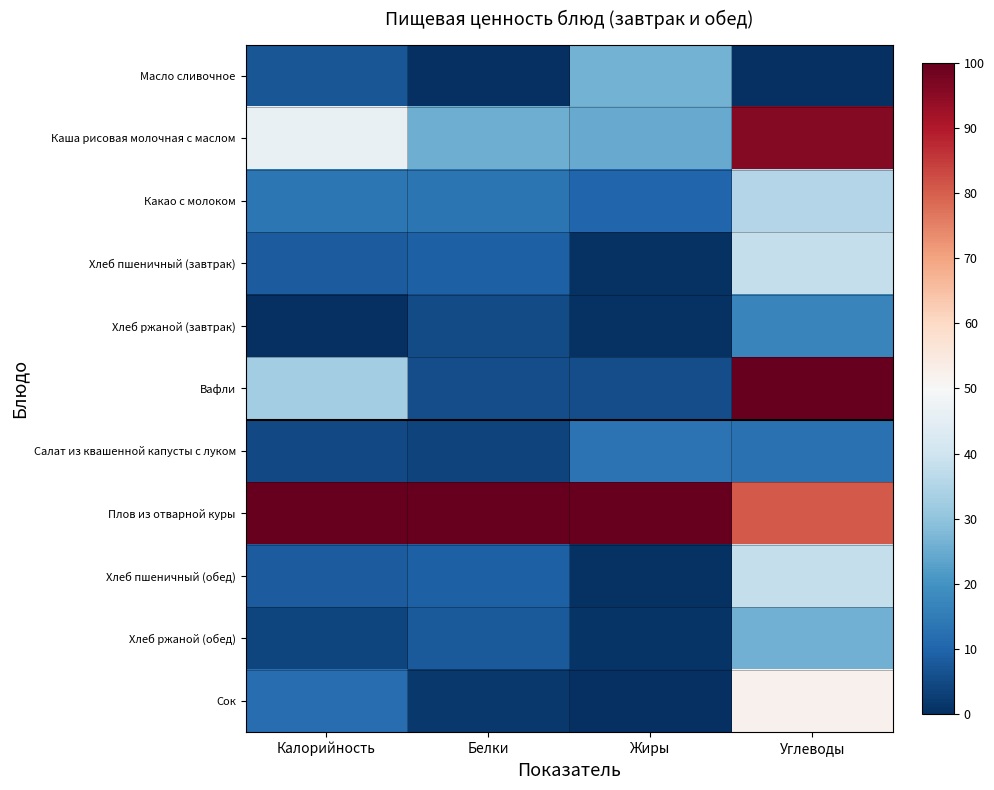

What is the greatest value displayed?

100.0